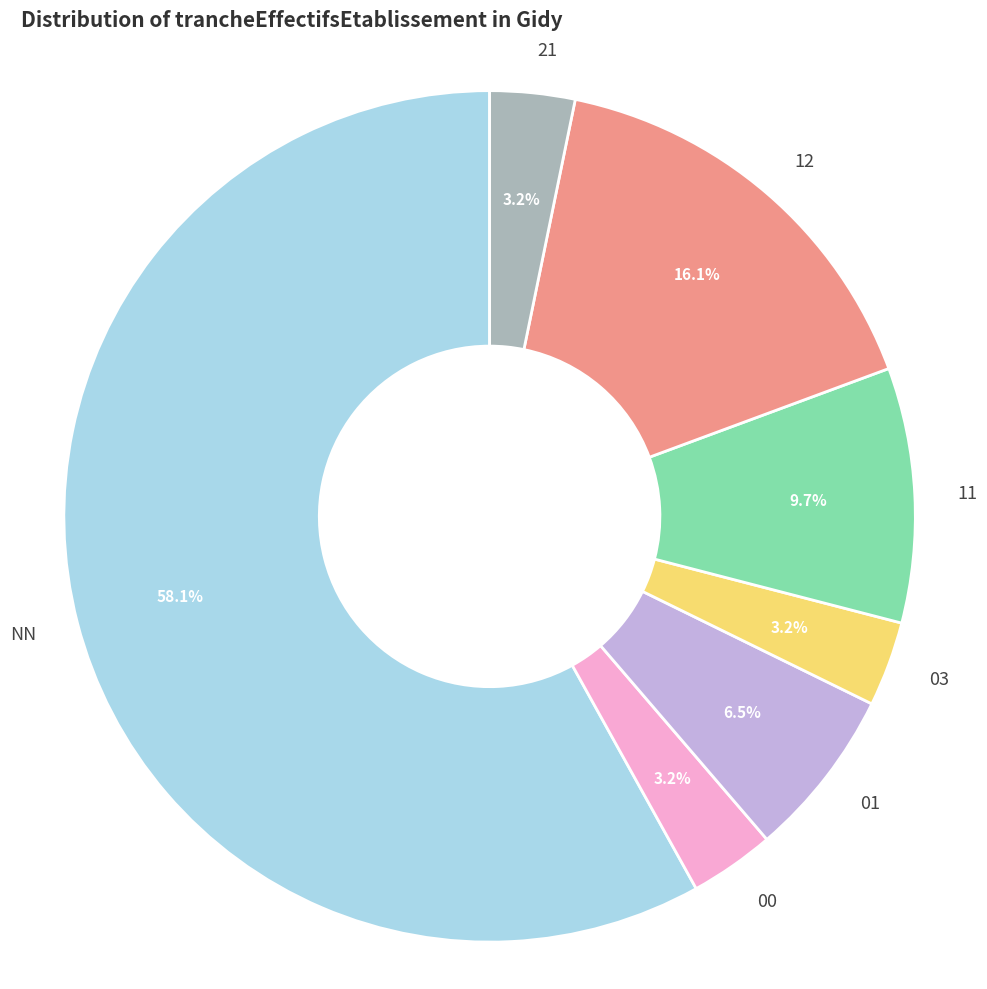

The 01 slice represents 15% of the pie. True or false?

False